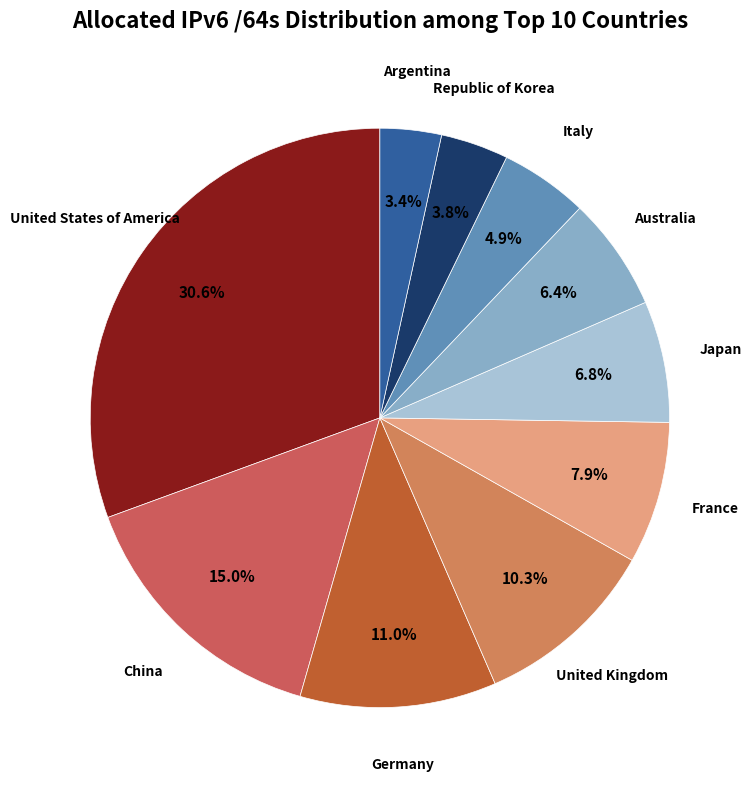

How many slices are in this pie chart?

10